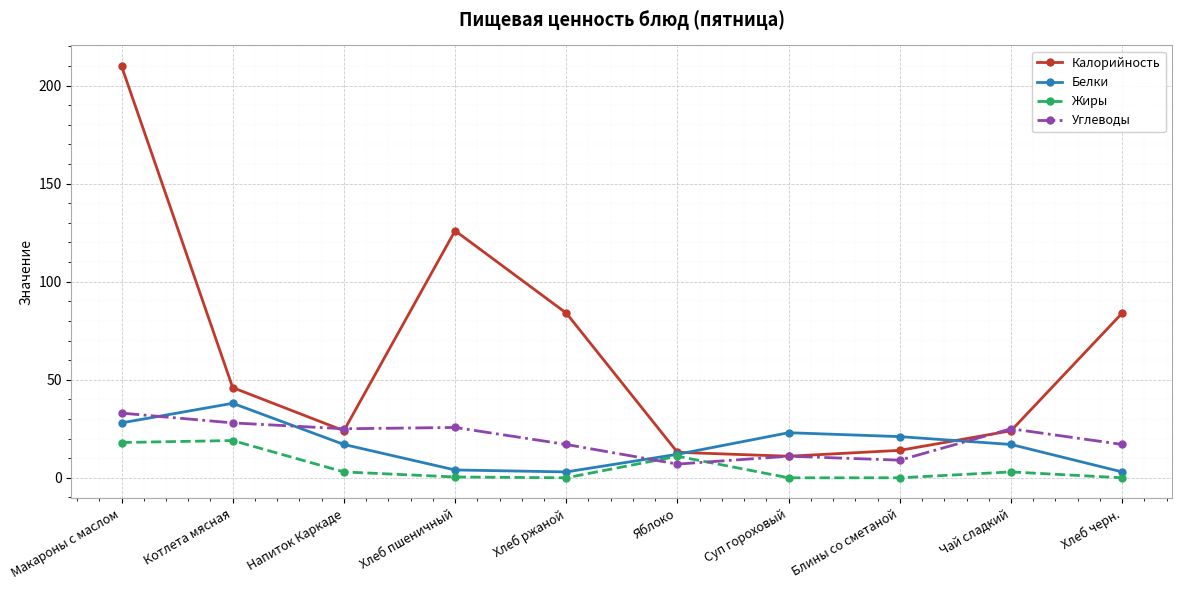

Where does the Углеводы series first go above 25?

Макароны с маслом